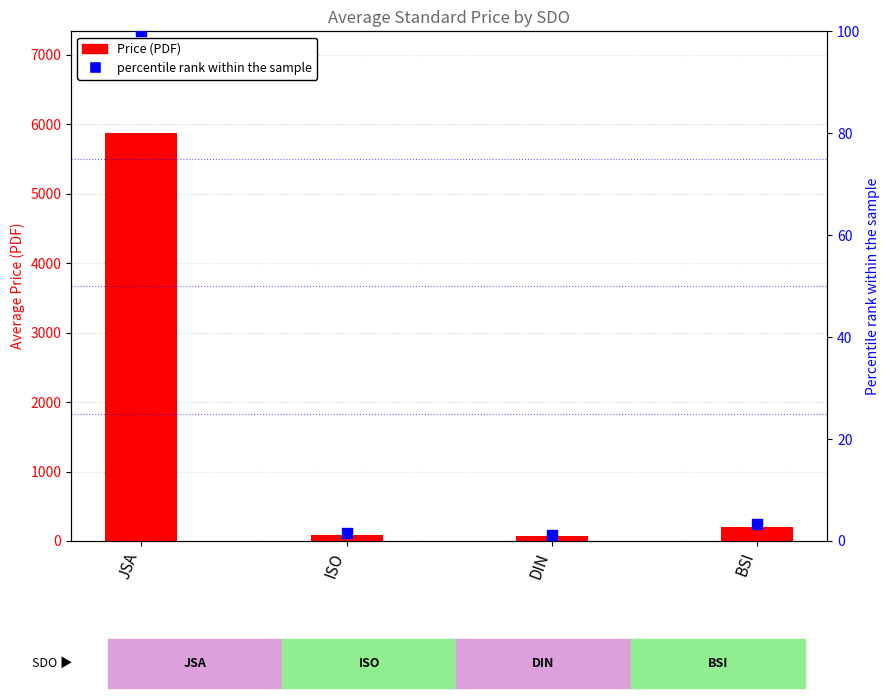

What are all the series names shown in the legend?

Price (PDF), percentile rank within the sample